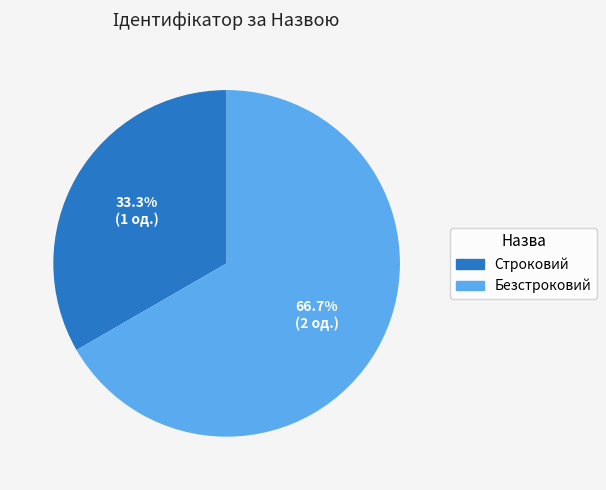

True or false: Безстроковий accounts for 67% of the total.

True